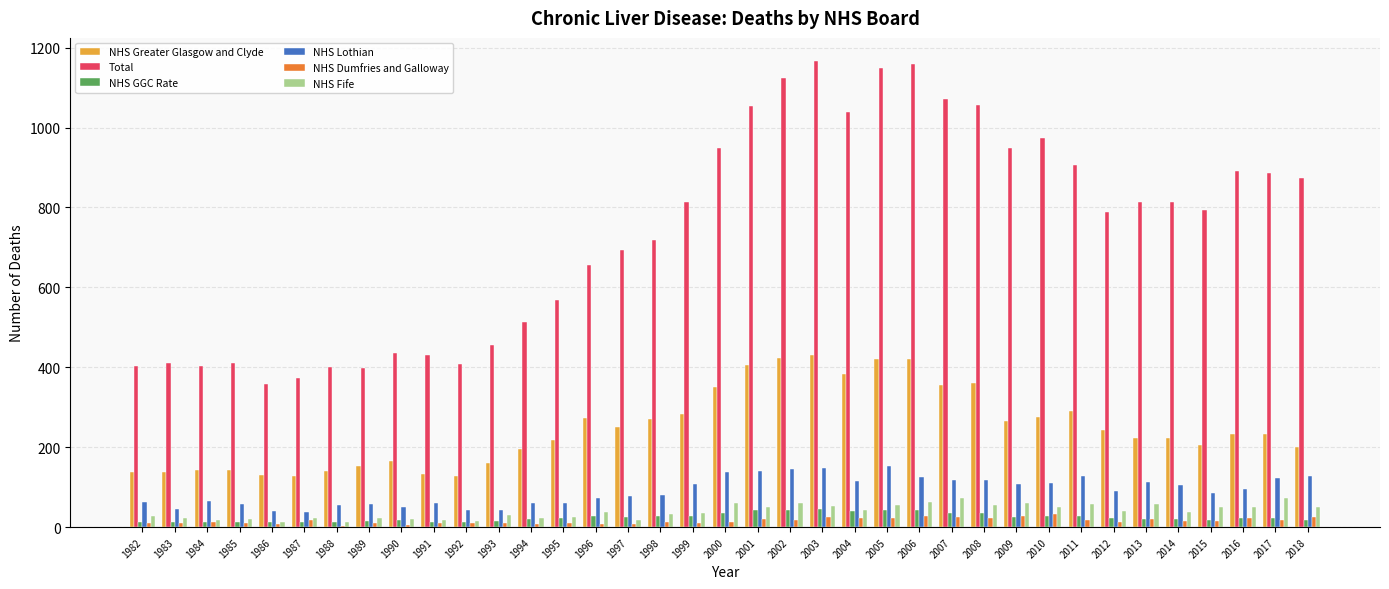

The value of NHS Fife at 1985 is 20.0. True or false?

True